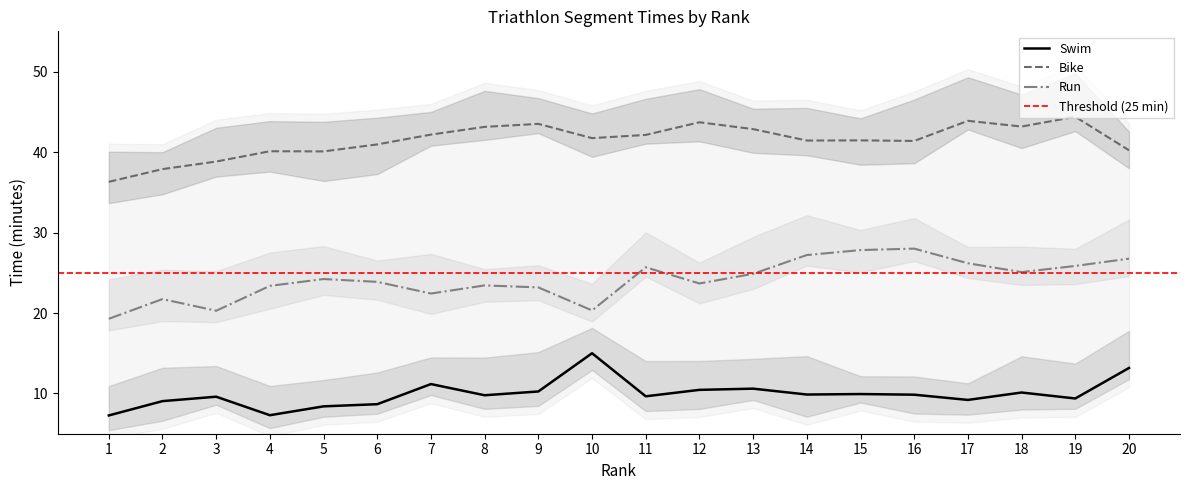

What is the maximum value for Bike?

44.4